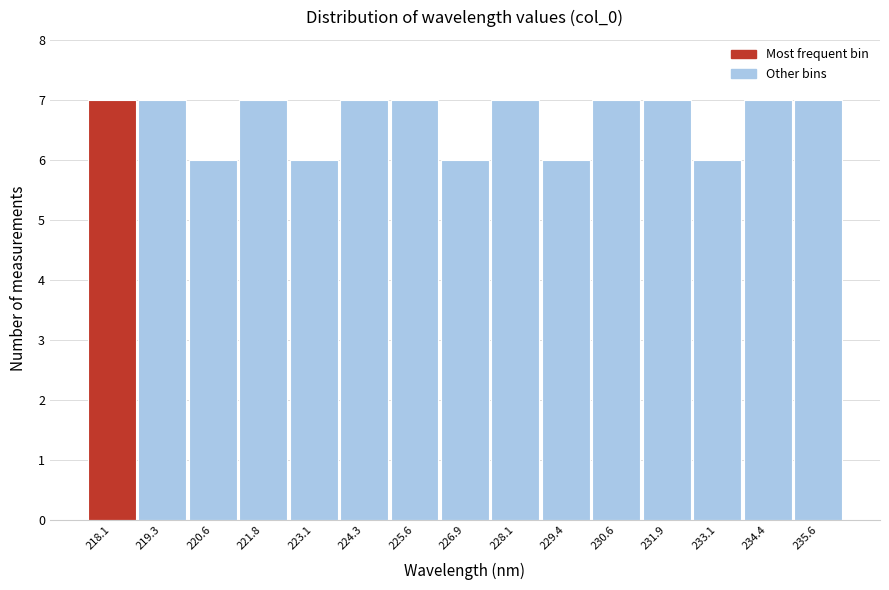

Reading left to right, transcribe all the data shown in this chart.

218.1=7	219.3=7	220.6=6	221.8=7	223.1=6	224.3=7	225.6=7	226.9=6	228.1=7	229.4=6	230.6=7	231.9=7	233.1=6	234.4=7	235.6=7